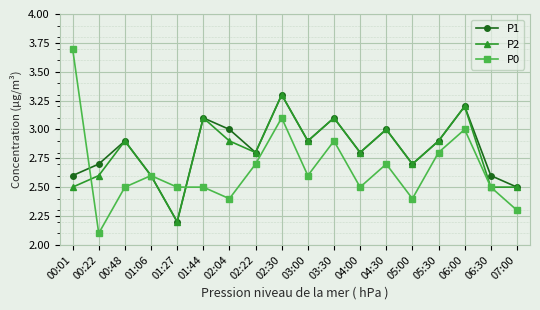

What is the sum of the P0 values at 02:30 and 01:06?

5.7